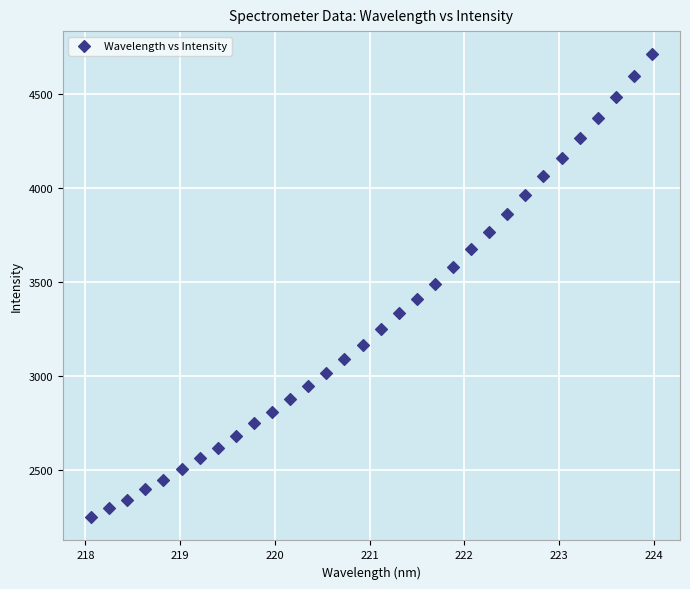

What is the range of X values (max minus min)?

5.9